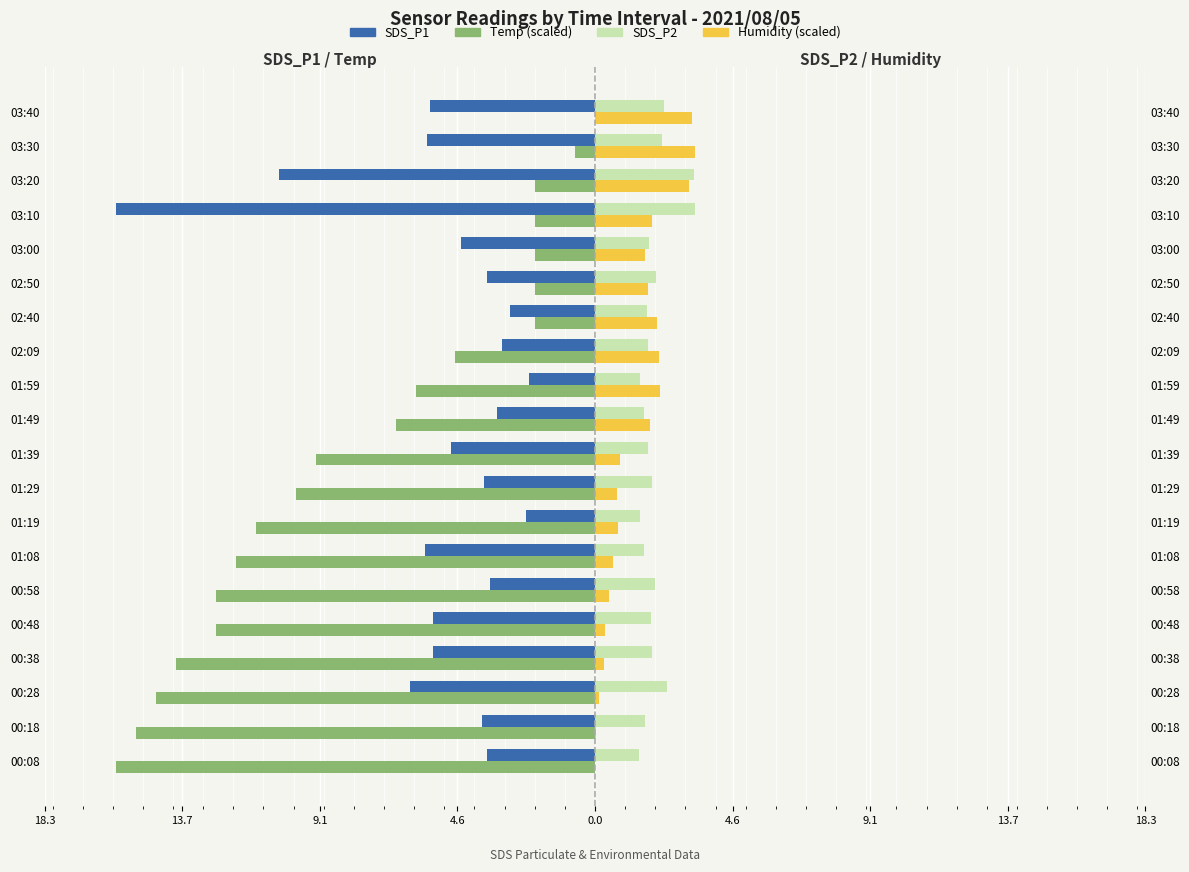

True or false: SDS_P2 has a value of 4.0 at 03:40.

False